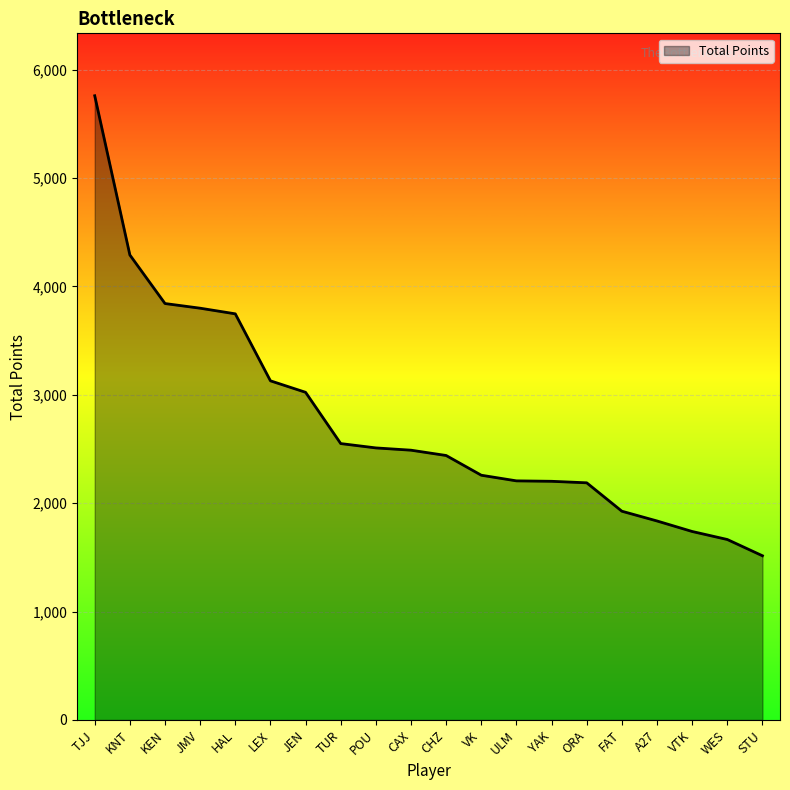

What is the maximum value shown in the chart?

5759